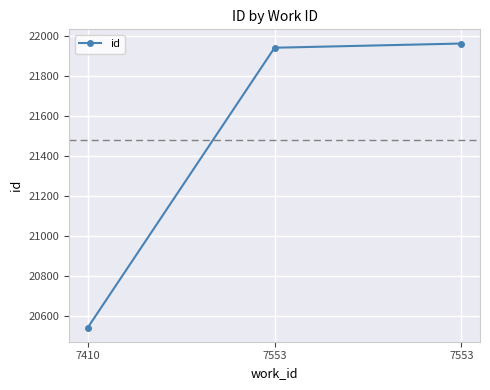

Approximately how many times larger is the value at 7553 compared to 7553?

1.0